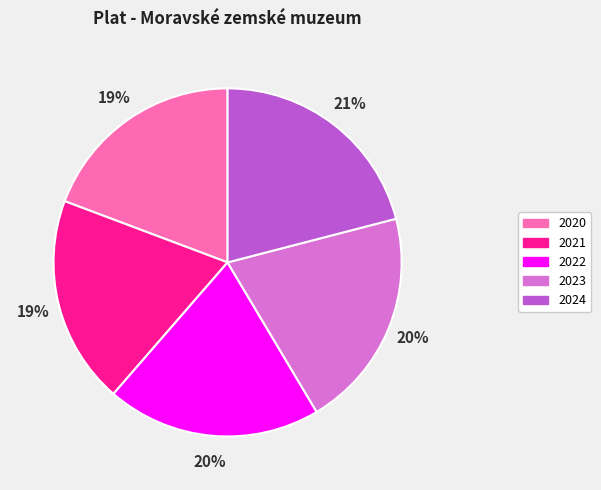

To the nearest percent, what portion does 2023 represent?

20%